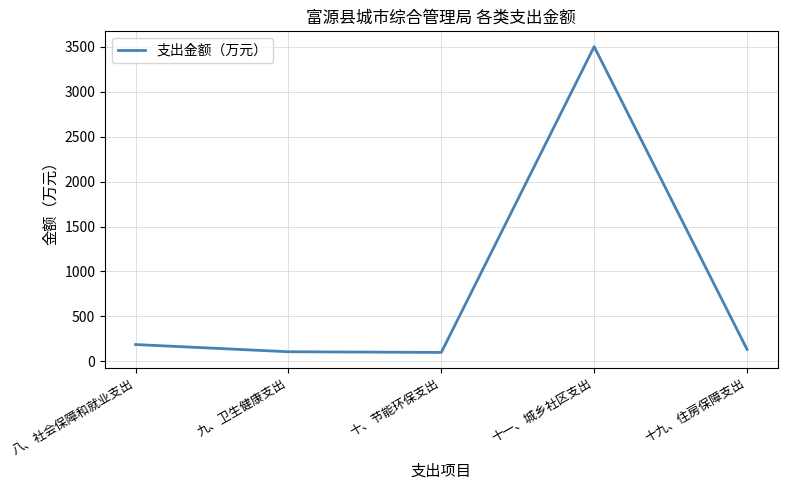

Is this an area chart (filled region under the line)?

No